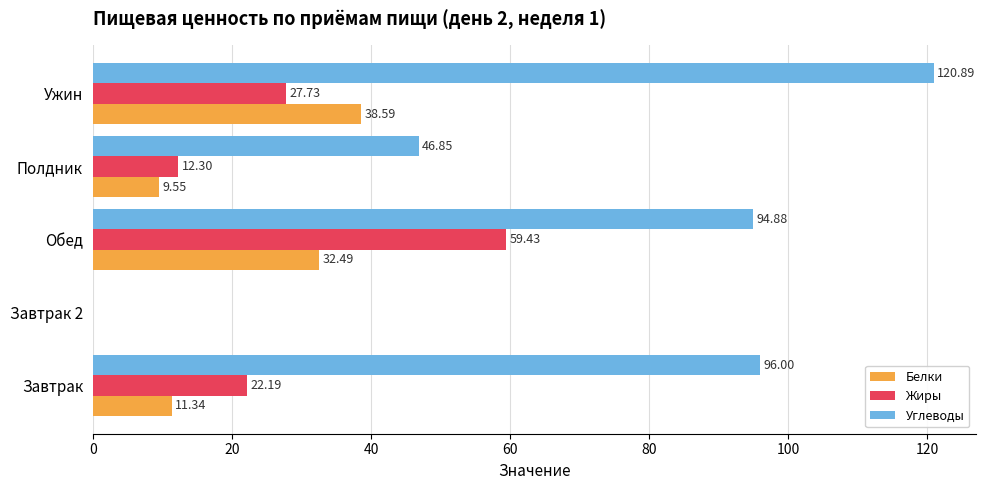

How many data points in Жиры are above 22?

3